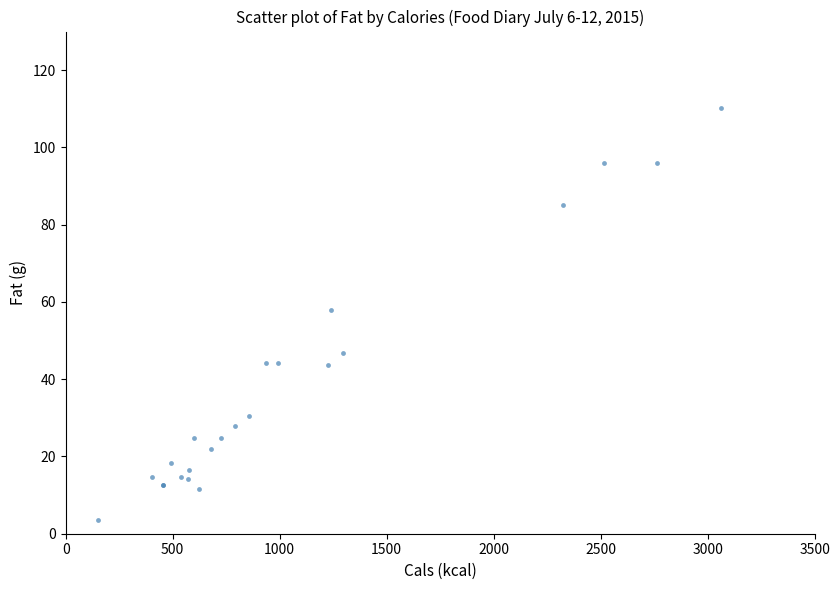

What Y value in the scatter plot is closest to 56?

58.0